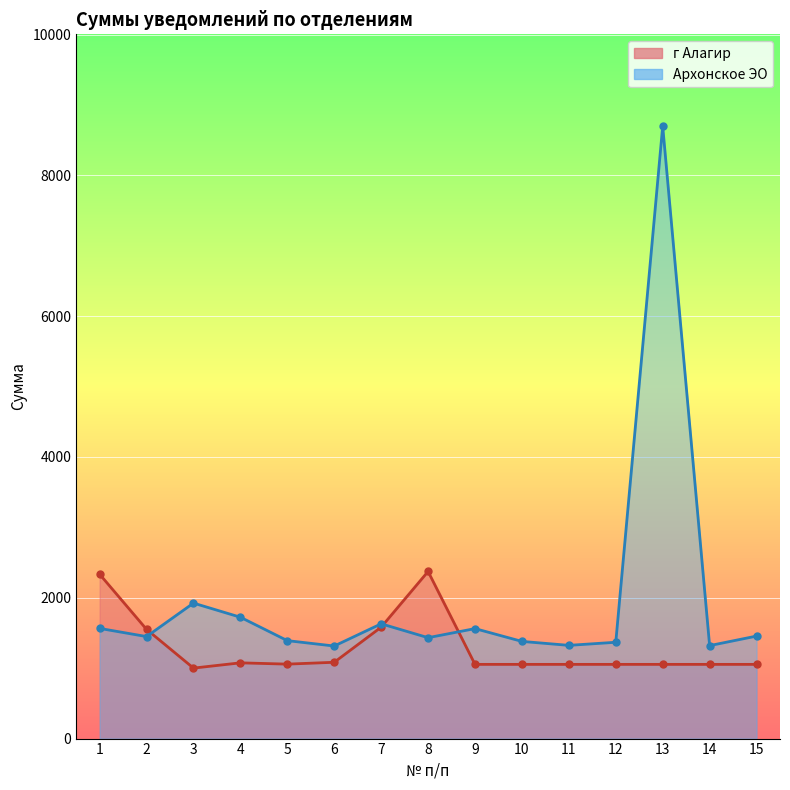

How many data points in г Алагир are above 1054?

14